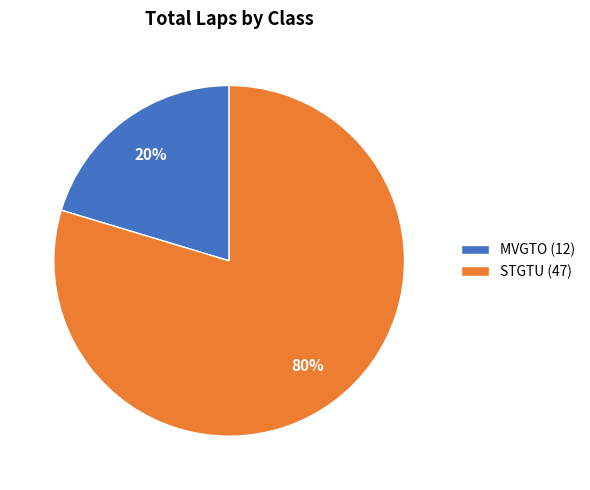

Which category has the biggest portion of the pie?

STGTU (47)